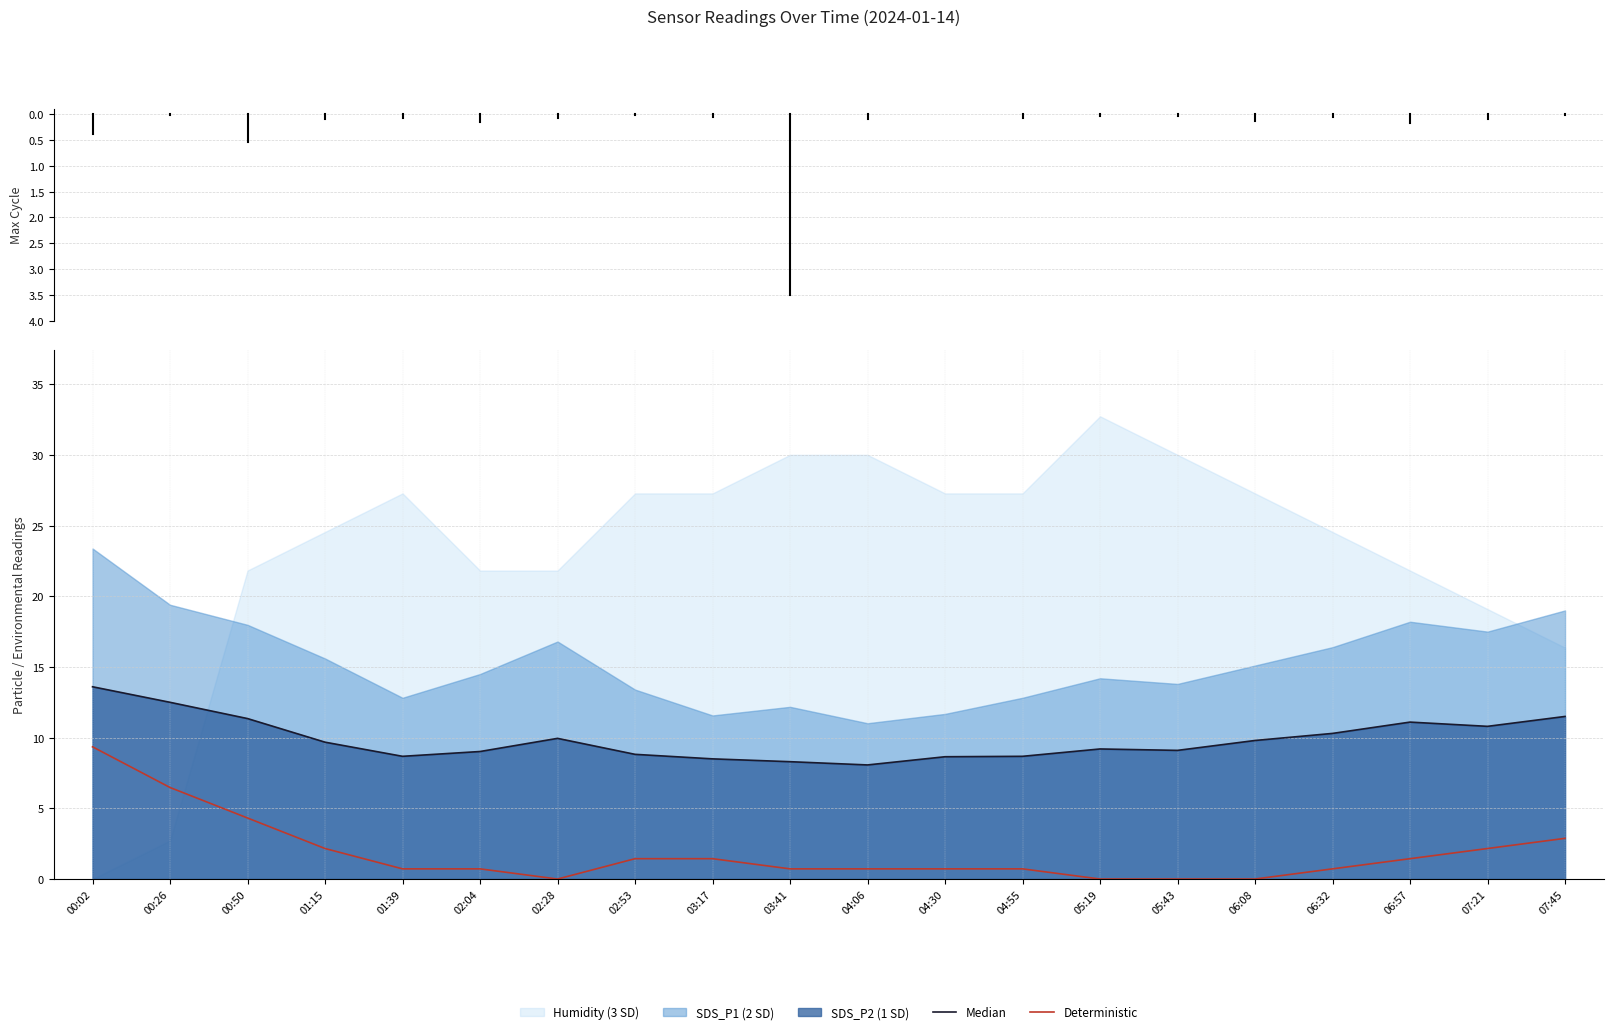

What is the approximate value of Median at 06:32?

10.3